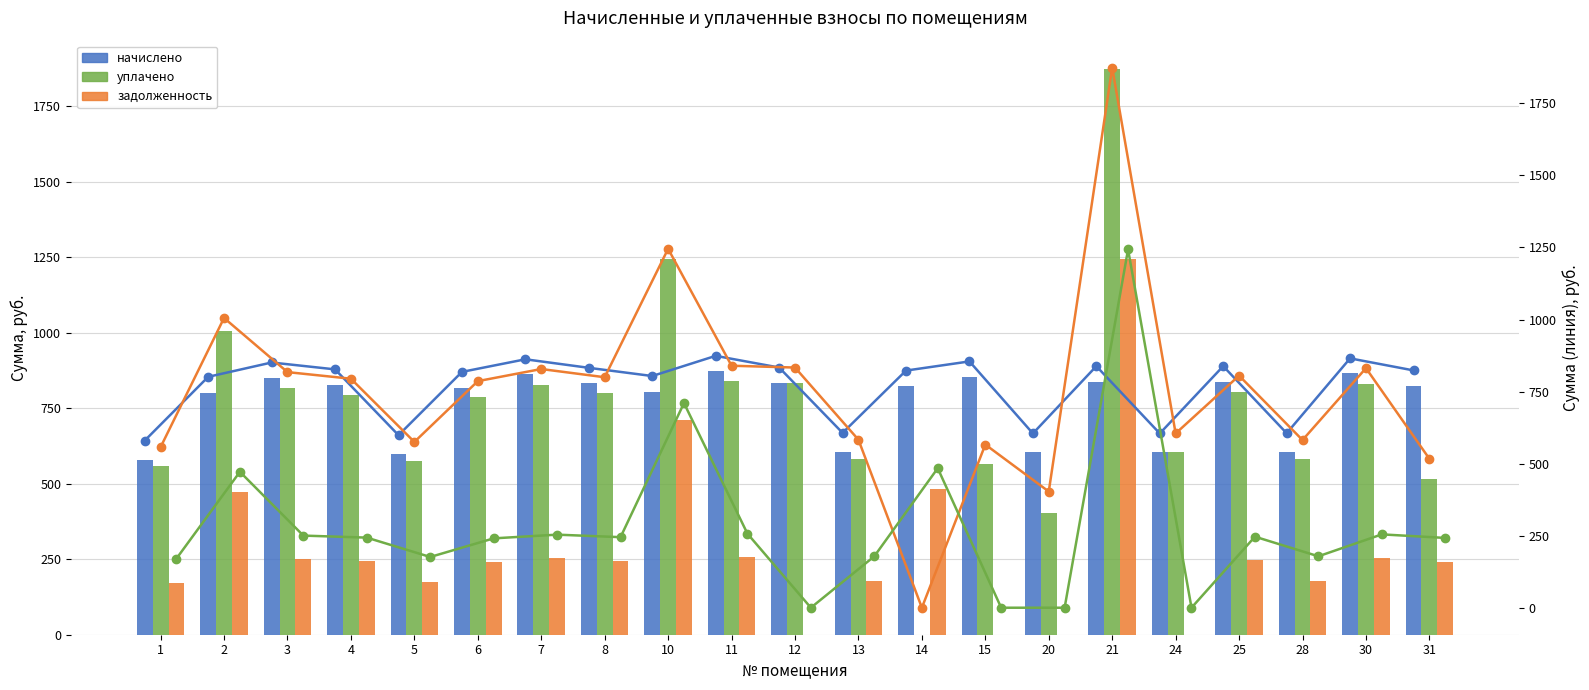

Which series changed the most between 3 and 7?

начислено